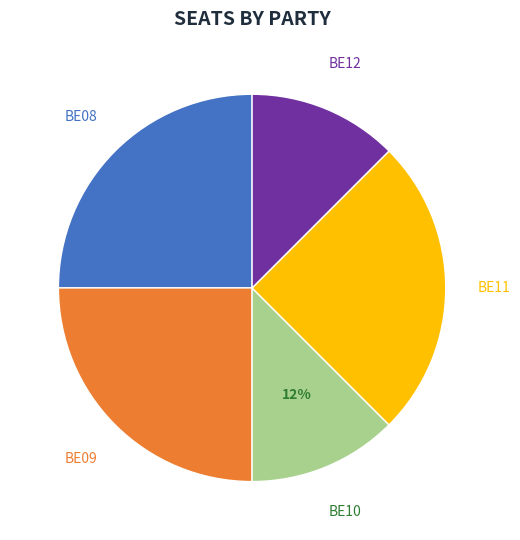

True or false: BE10 accounts for 12% of the total.

True